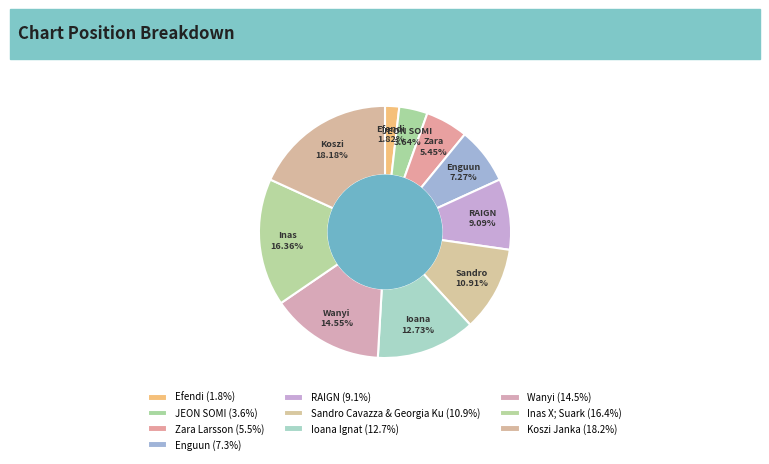

Combined, do Efendi and RAIGN account for over 50%?

No